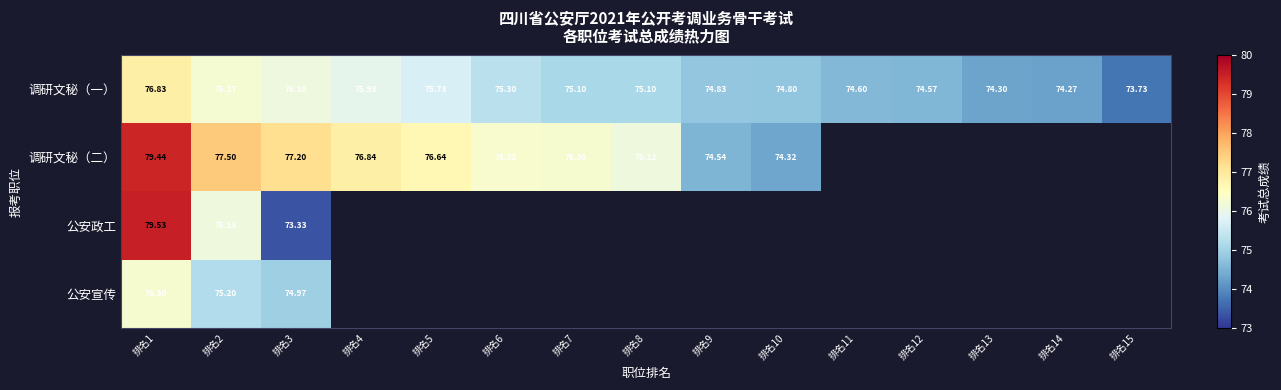

How many values in the 调研文秘（一） series are below 75?

7